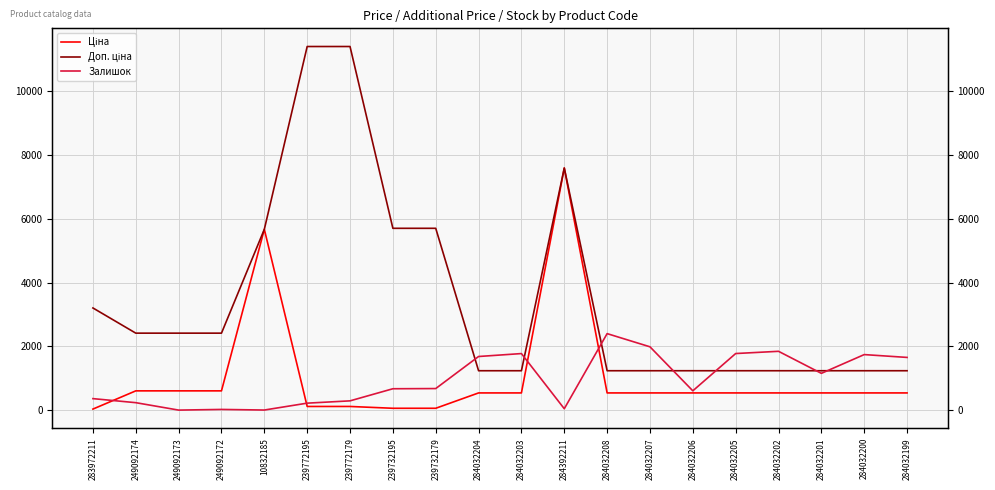

Reading left to right, extract all data points from this chart.

Ціна: 283972211=32.0	249092174=603.7	249092173=603.7	249092172=603.7	10832185=5673.8	239772195=114.1	239772179=114.1	239732195=57.0	239732179=57.0	284032204=539.0	284032203=539.0	284392211=7596.5	284032208=539.0	284032207=539.0	284032206=539.0	284032205=539.0	284032202=539.0	284032201=539.0	284032200=539.0	284032199=539.0
Доп. ціна: 283972211=3205.0	249092174=2414.8	249092173=2414.8	249092172=2414.8	10832185=5673.8	239772195=11410.0	239772179=11410.0	239732195=5705.0	239732179=5705.0	284032204=1235.4	284032203=1235.4	284392211=7596.5	284032208=1235.4	284032207=1235.4	284032206=1235.4	284032205=1235.4	284032202=1235.4	284032201=1235.4	284032200=1235.4	284032199=1235.4
Залишок: 283972211=360.0	249092174=233.0	249092173=0.0	249092172=21.0	10832185=2.0	239772195=218.0	239772179=290.0	239732195=670.0	239732179=676.0	284032204=1682.0	284032203=1774.0	284392211=43.0	284032208=2400.0	284032207=1986.0	284032206=605.0	284032205=1775.0	284032202=1845.0	284032201=1153.0	284032200=1742.0	284032199=1653.0